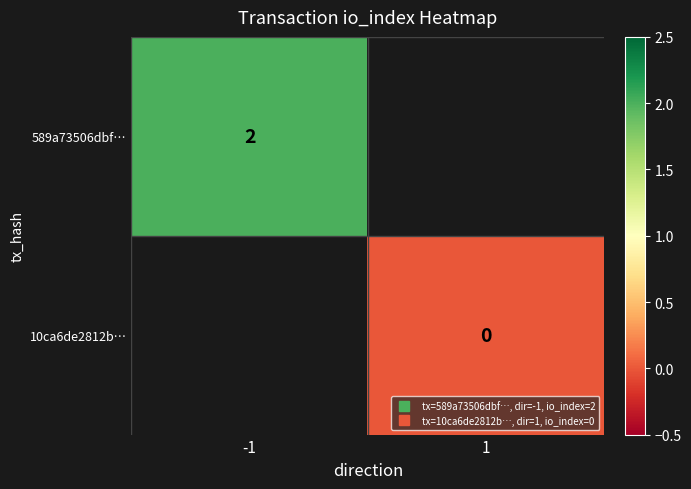

How many series are shown in this chart?

2